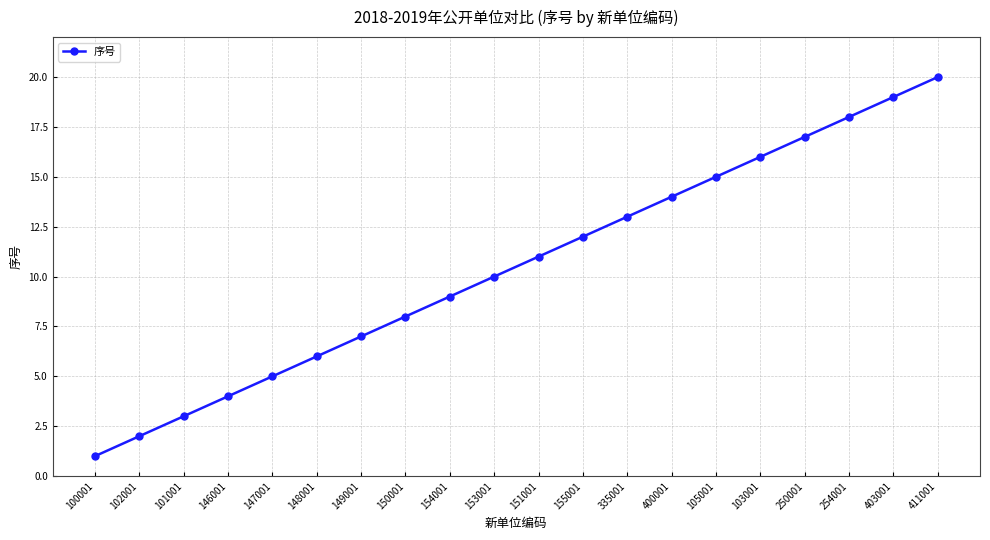

True or false: there are more than 0 points higher than both neighbors.

False